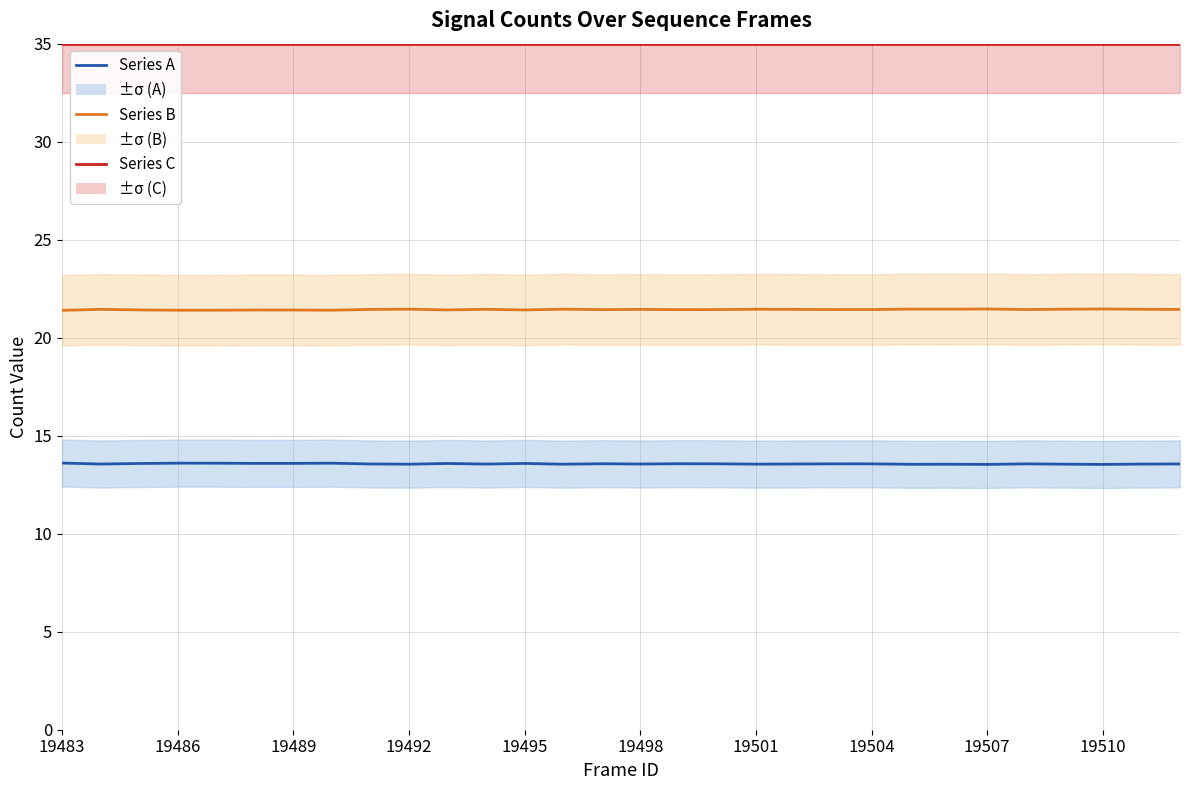

What is the sum of the Series C values at 19498 and 14?

70.0